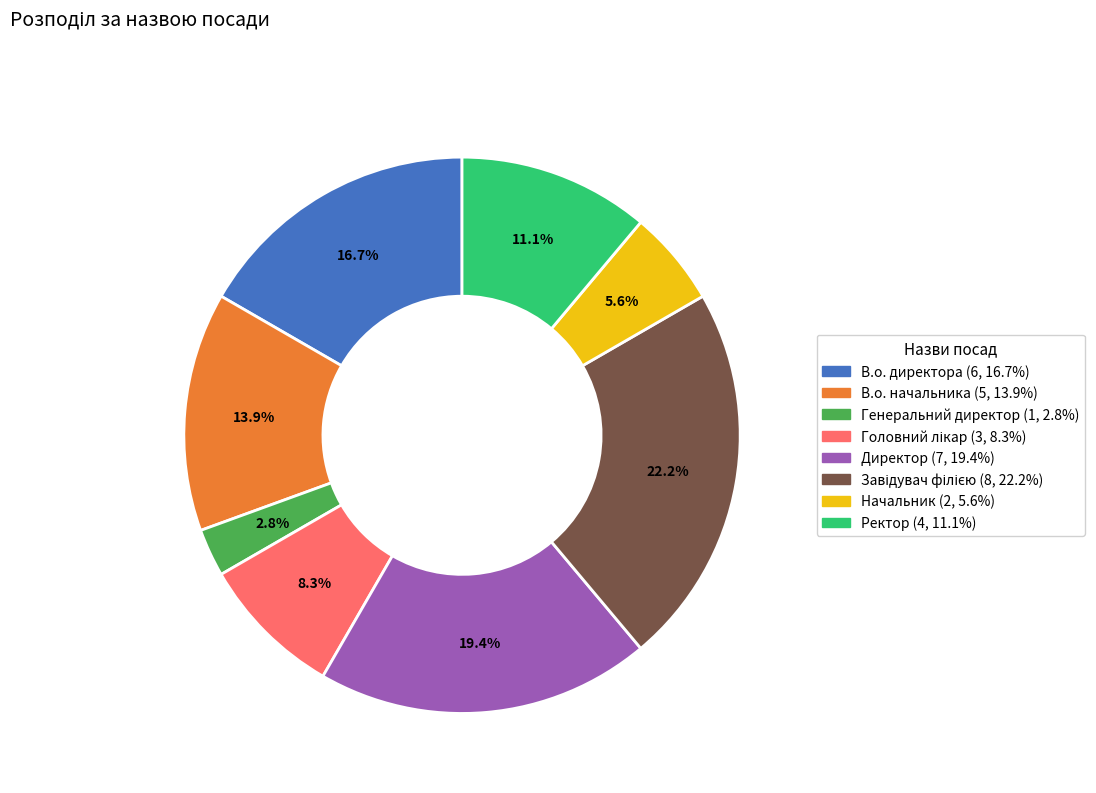

Is the sum of Директор and Ректор greater than half?

No